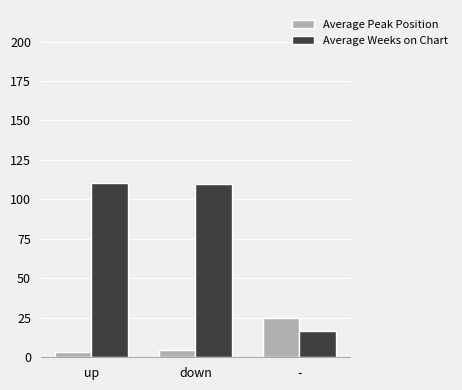

What is the difference between the highest and lowest values at up?

107.1